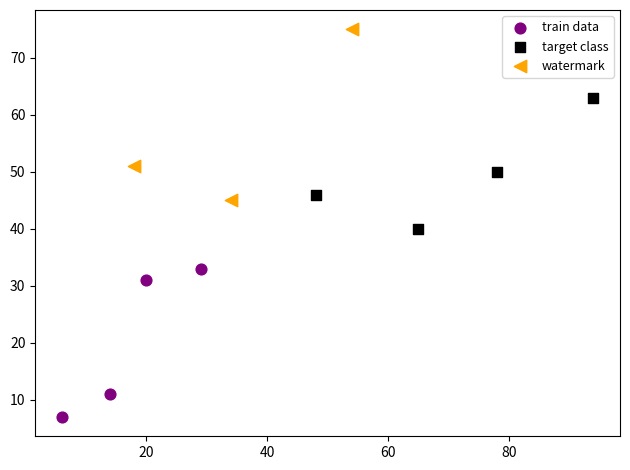

Which series reaches the maximum Y coordinate?

watermark